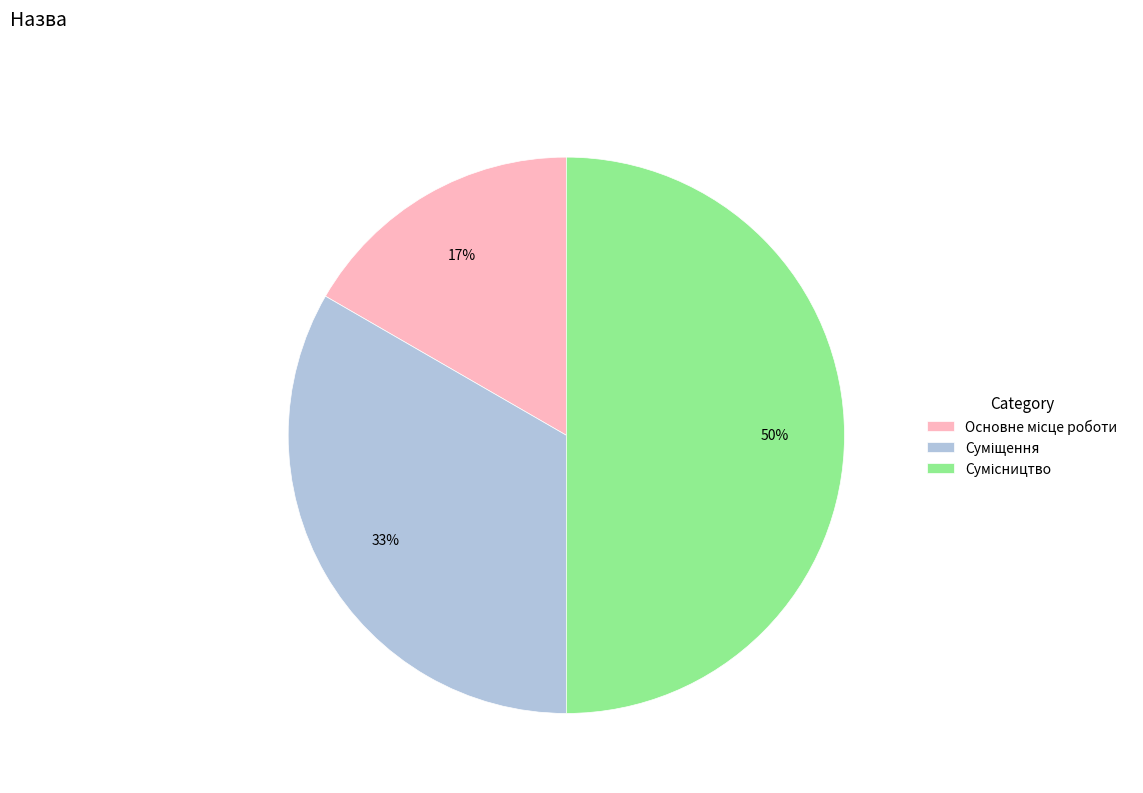

To the nearest percent, what is the average slice percentage?

33%